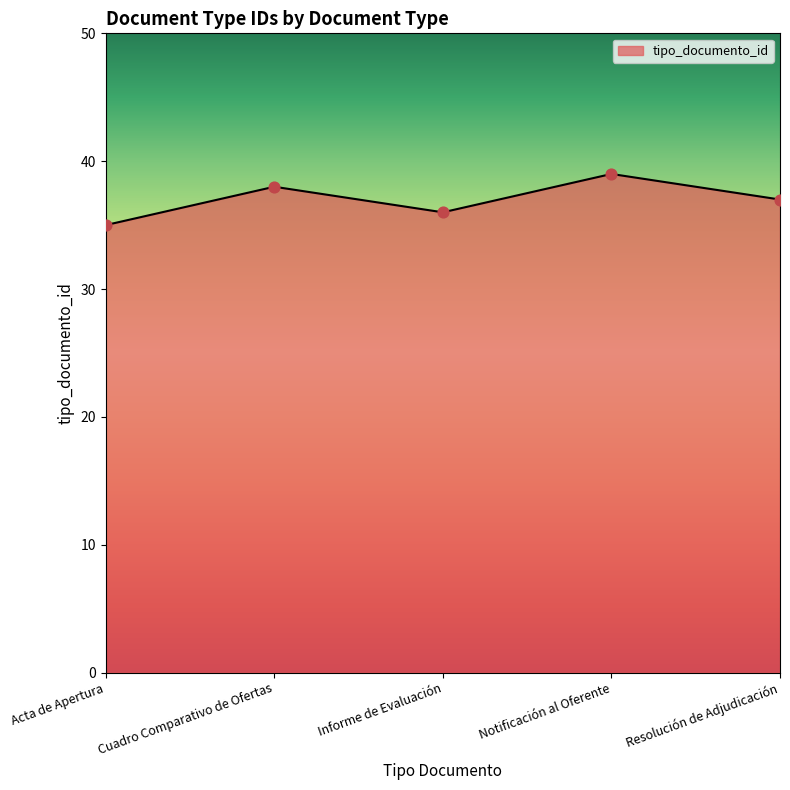

What is the change in value from Informe de Evaluación to Resolución de Adjudicación?

+1